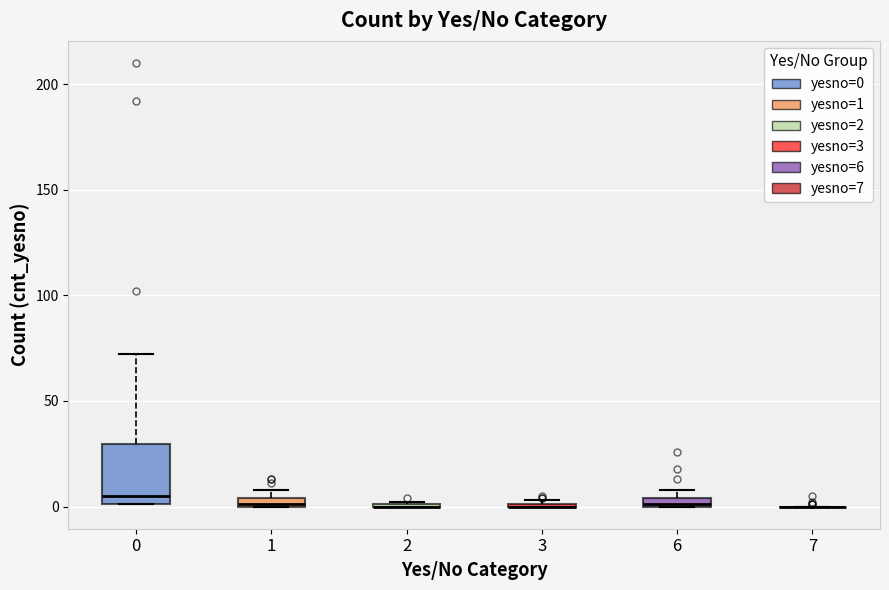

Comparing the boxes themselves (not the whiskers), which one is the tallest?

0